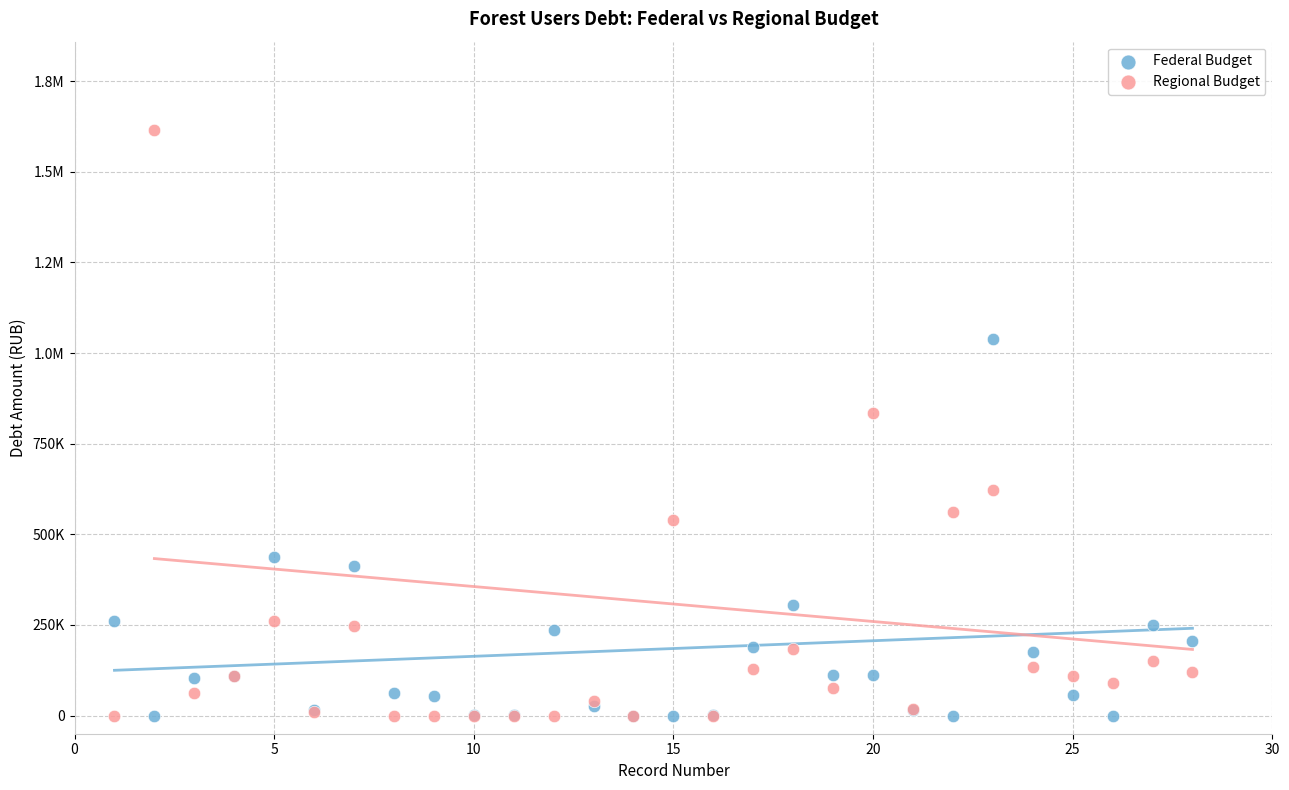

What are all the series names shown in the legend?

Federal Budget, Regional Budget